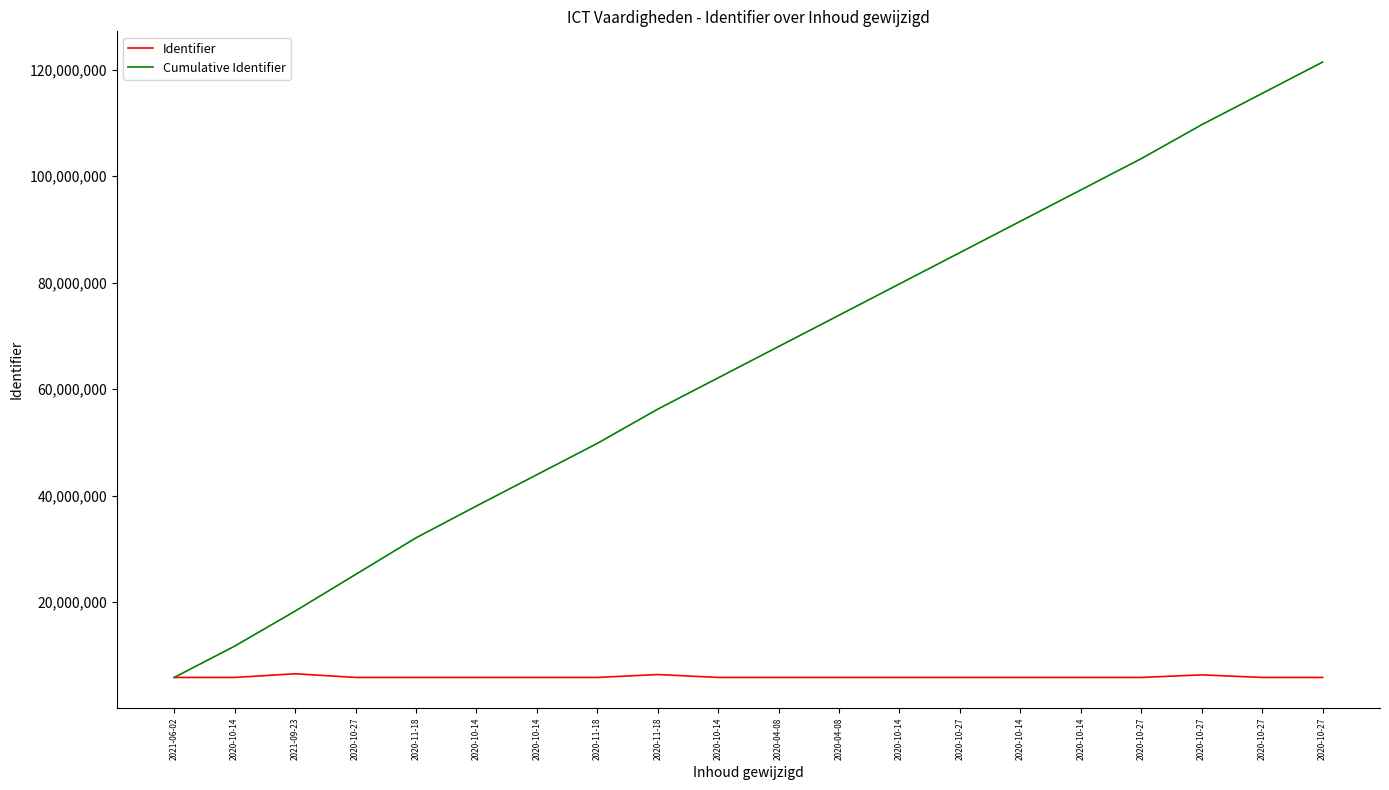

Between 2020-10-27 and 2020-11-18, which is larger?

2020-10-27